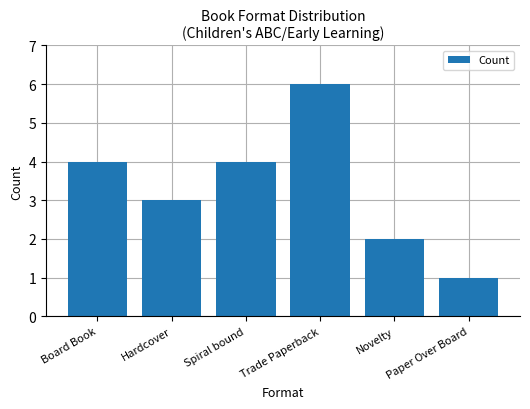

Between Hardcover and Spiral bound, which is larger?

Spiral bound